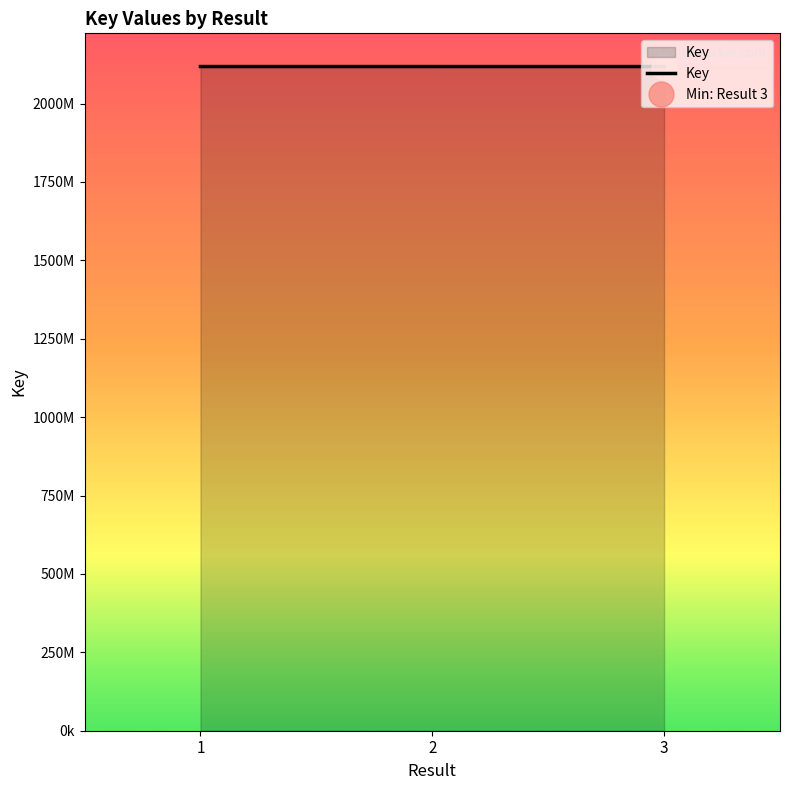

What is the sum of the values at 3 and 2?

4235885408